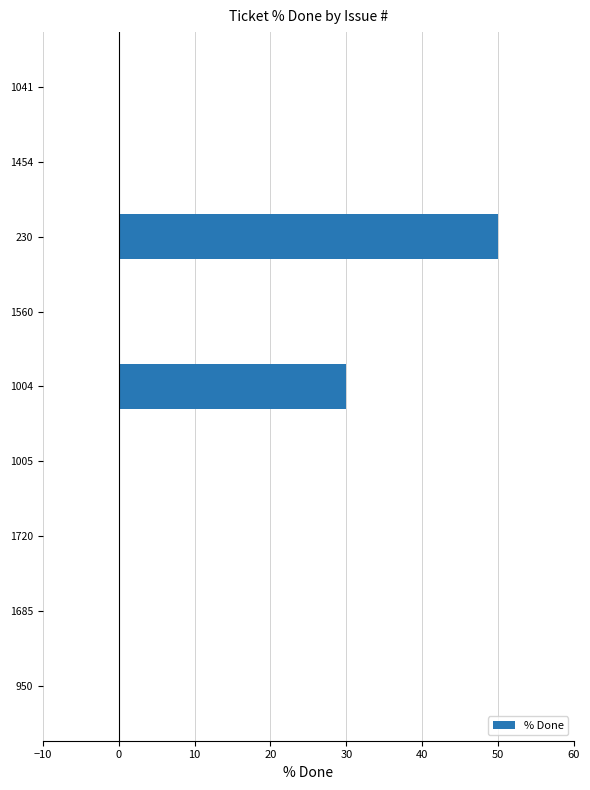

What is the sum of all values?

80